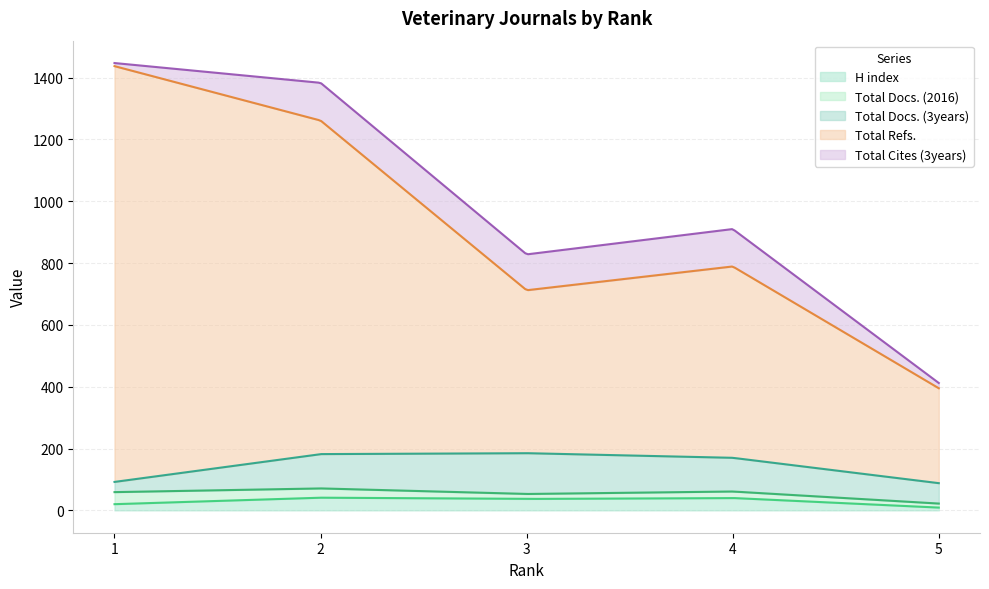

What is the sum of the Total Refs. values at 3 and 1?

1872